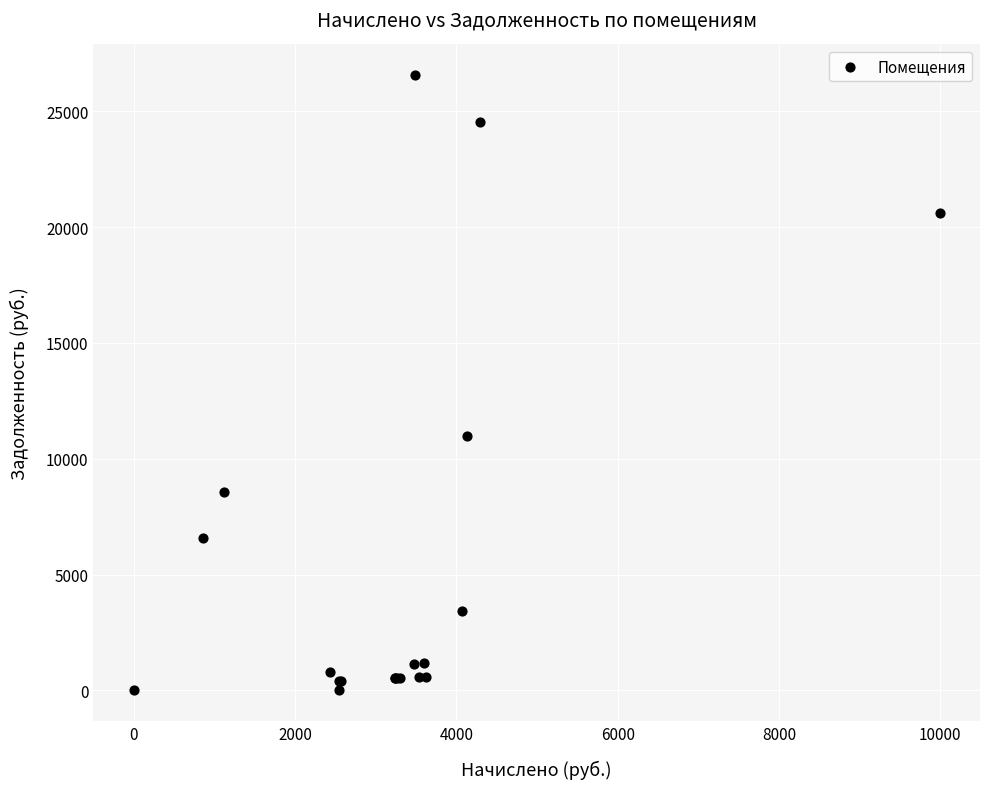

What Y value in the scatter plot is closest to 13279?

10967.7